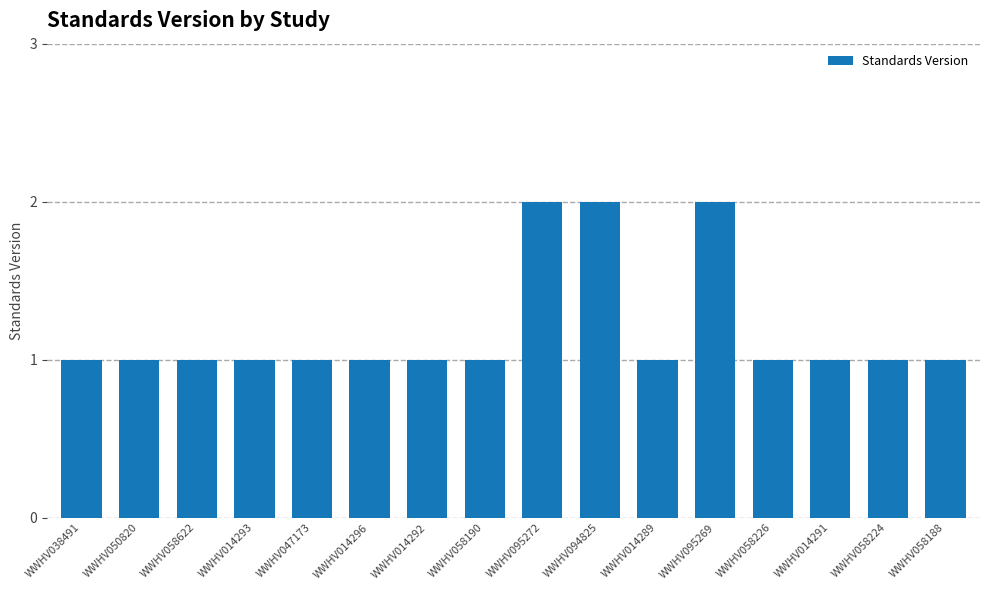

Reading right to left, transcribe all the data shown in this chart.

1	1	1	1	2	1	2	2	1	1	1	1	1	1	1	1